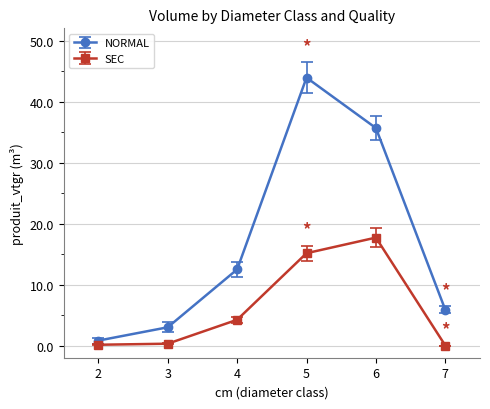

How many lines are shown in the chart?

2